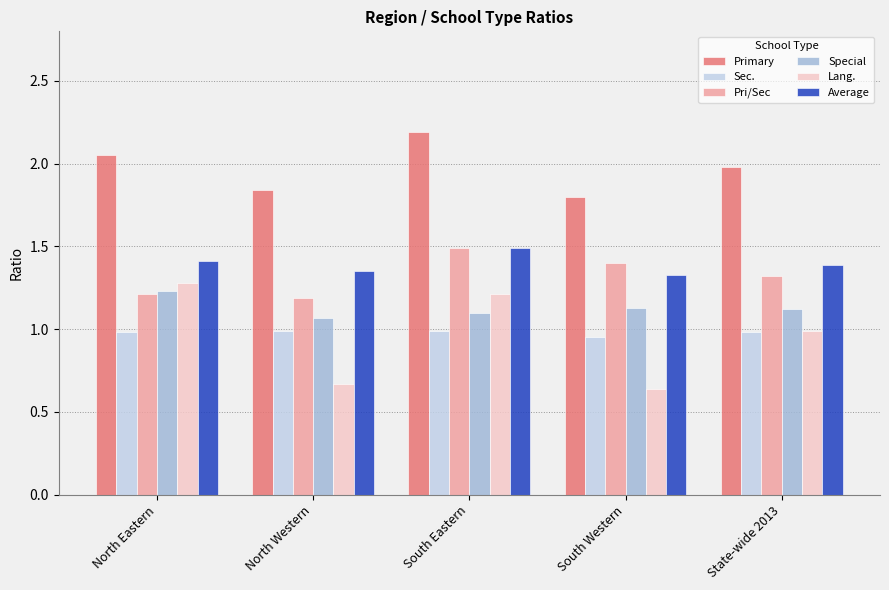

What is the label of the 5th bar from the left?

State-wide 2013